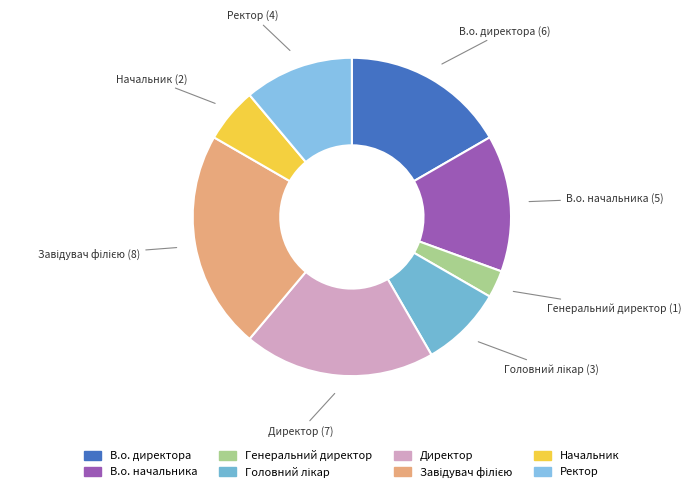

The В.о. директора slice represents 17% of the pie. True or false?

True